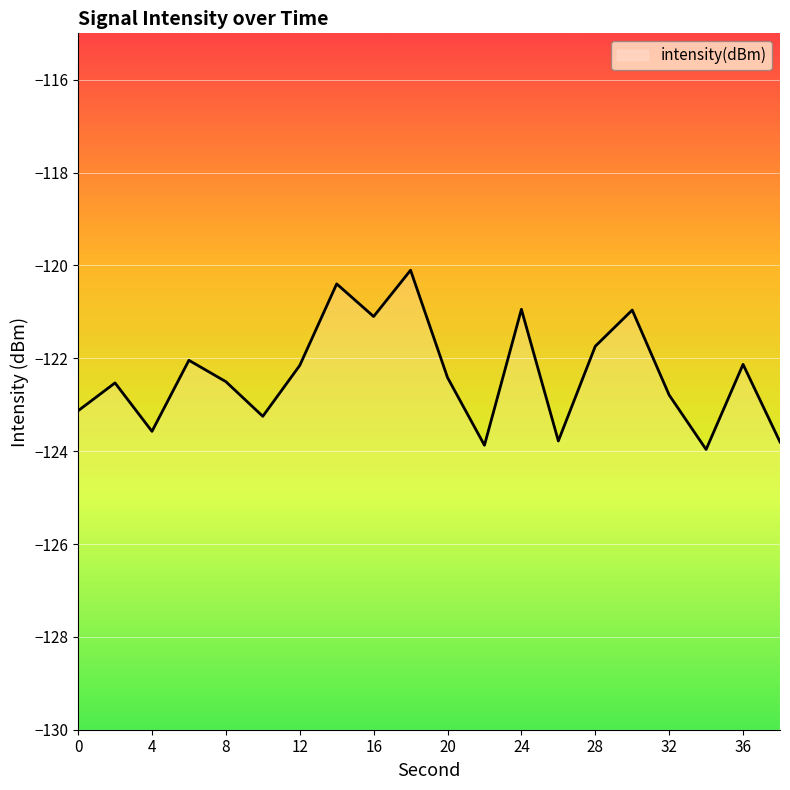

How many categories are shown in the chart?

20